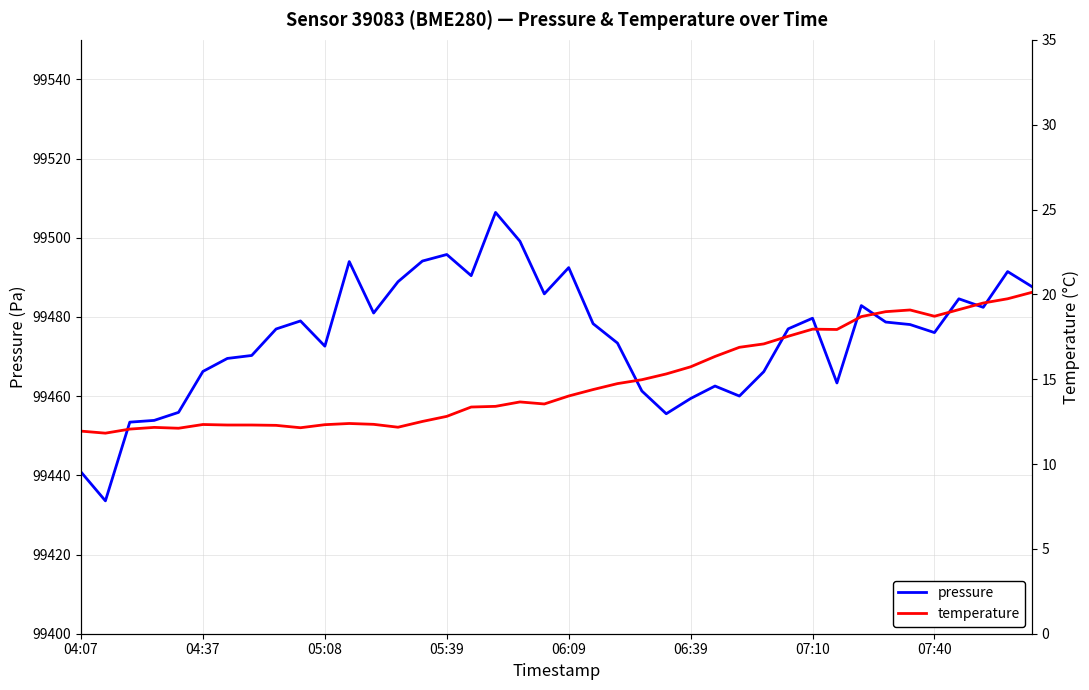

Which series has the largest range (max minus min)?

pressure